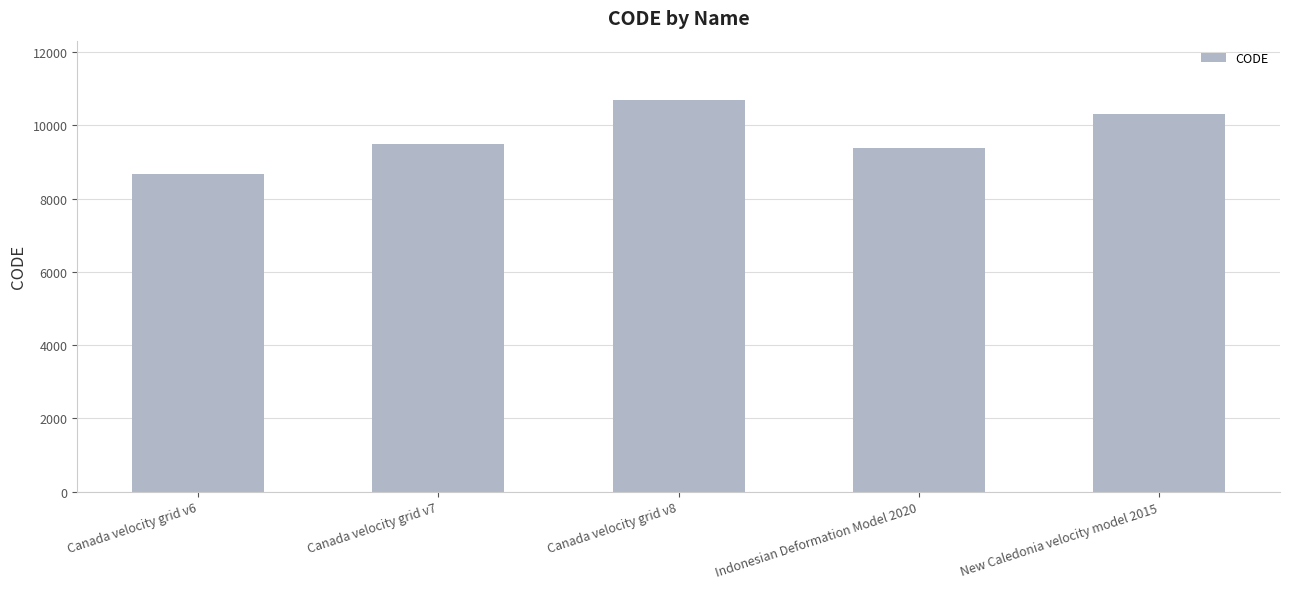

What is the label of the 5th bar from the right?

Canada velocity grid v6